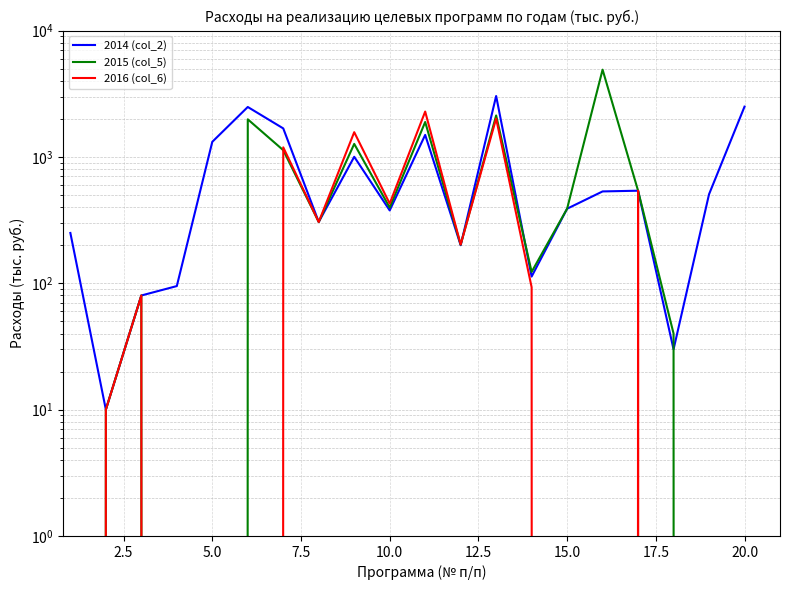

Is the value of 2016 (col_6) at 11 greater than the value of 2014 (col_2) at 15?

No